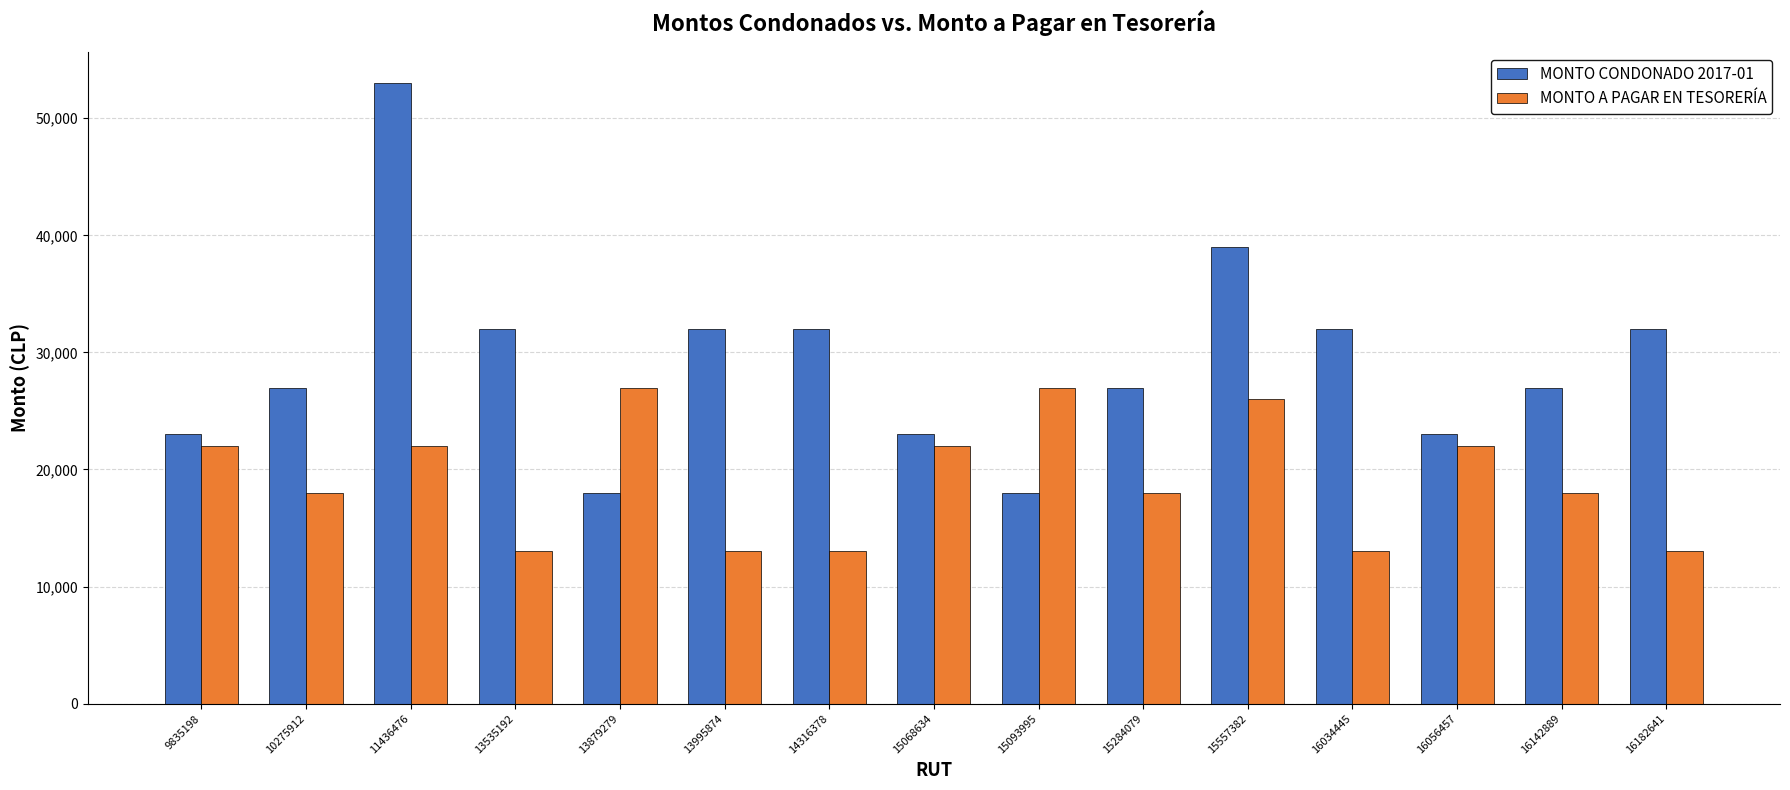

What is the difference between the maximum and minimum values in the MONTO A PAGAR EN TESORERÍA series?

14000